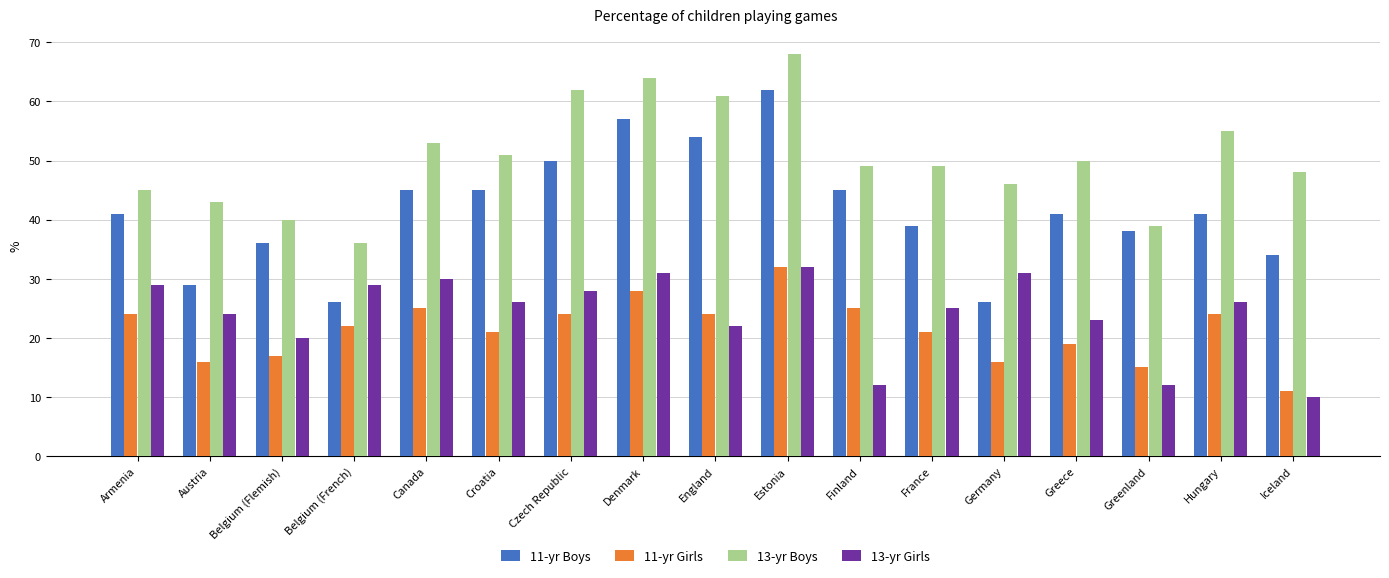

What is the total value across all series at Denmark?

180